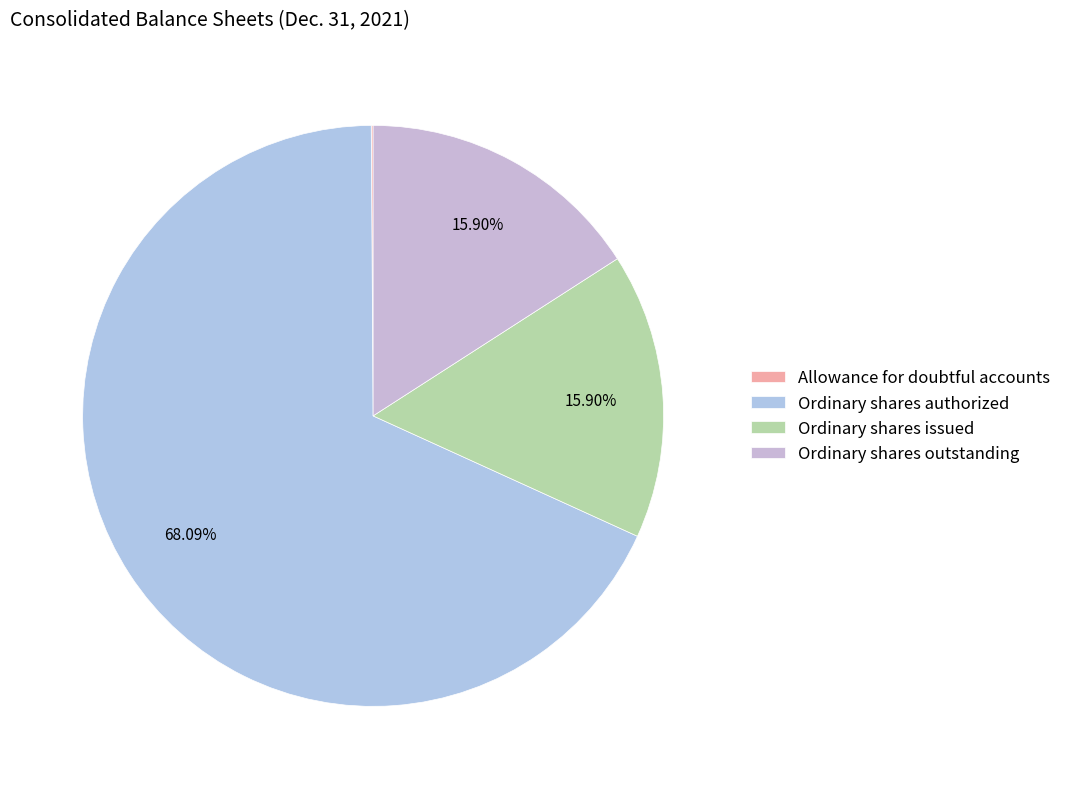

Which category has the biggest portion of the pie?

Ordinary shares authorized